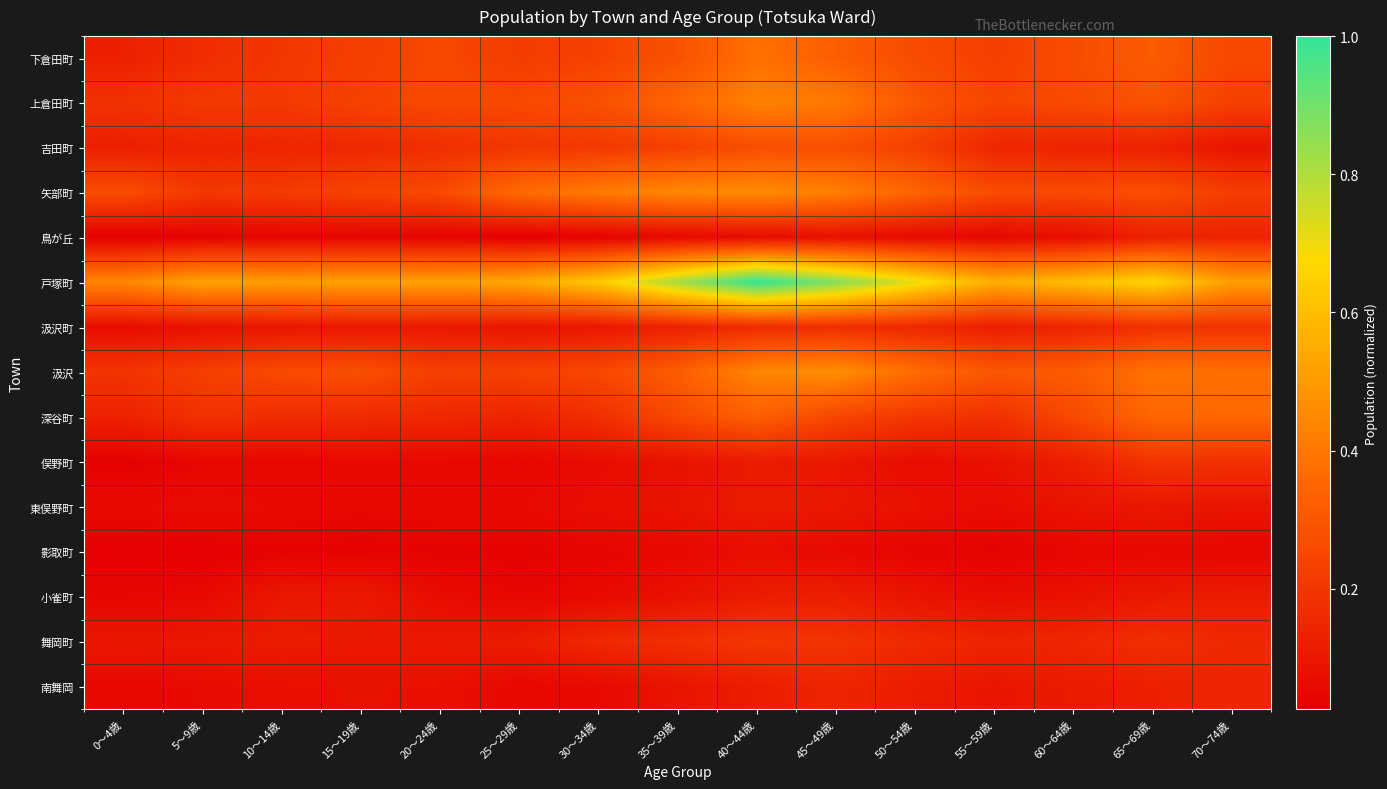

How many categories are shown in the chart?

15